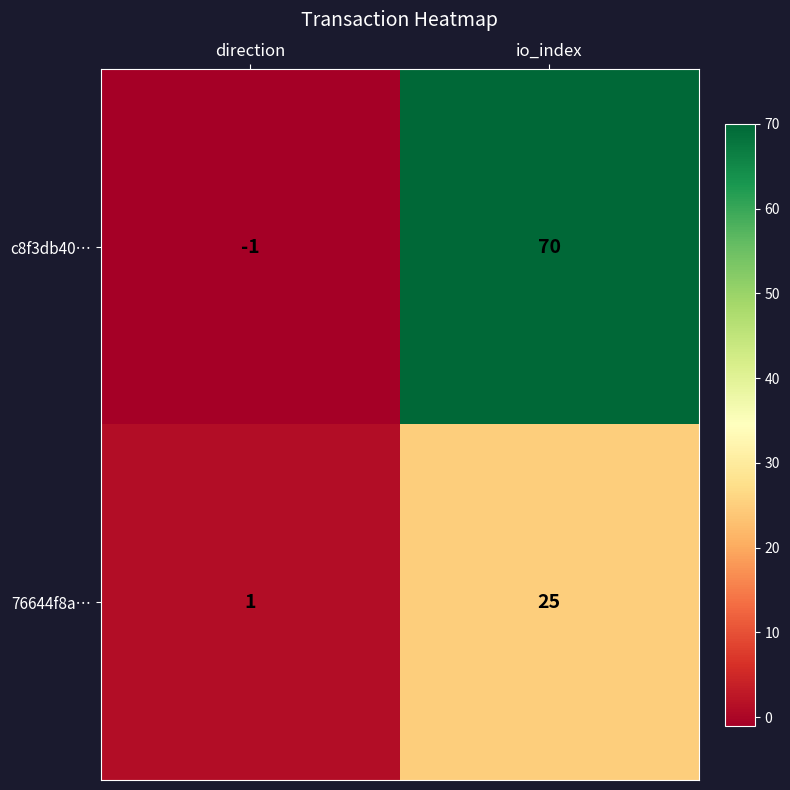

What is the difference between the maximum and minimum values in the 76644f8a… series?

24